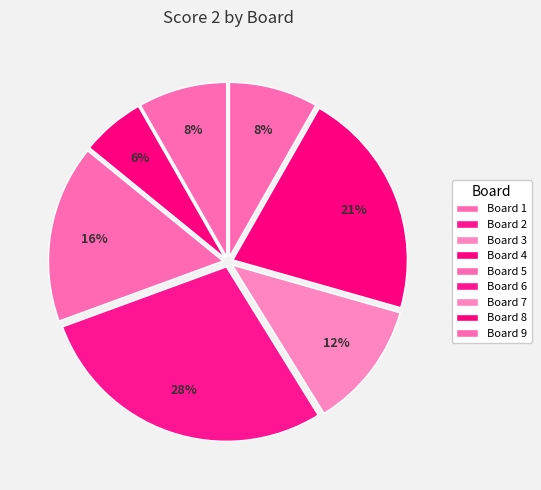

To the nearest percent, what is the difference between the largest and smallest slice percentages?

28%